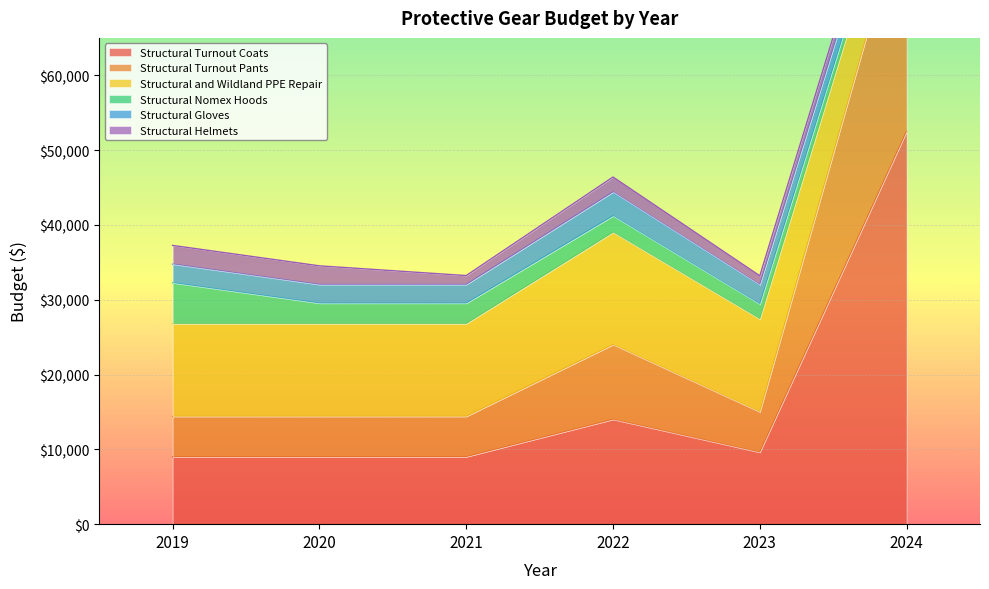

What are all the series names shown in the legend?

Structural Turnout Coats, Structural Turnout Pants, Structural and Wildland PPE Repair, Structural Nomex Hoods, Structural Gloves, Structural Helmets